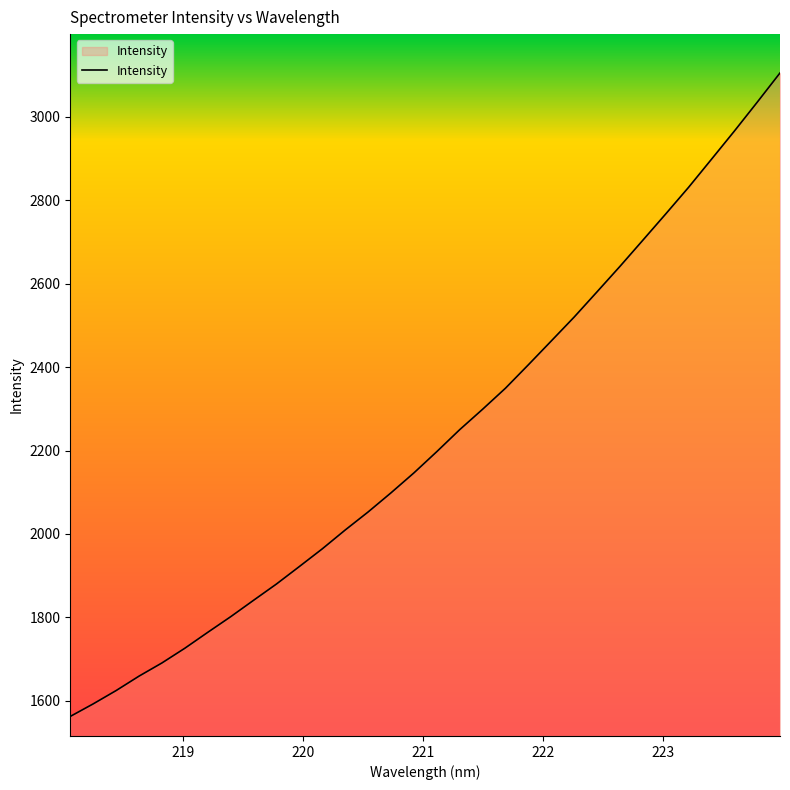

What is the maximum value shown in the chart?

3105.3